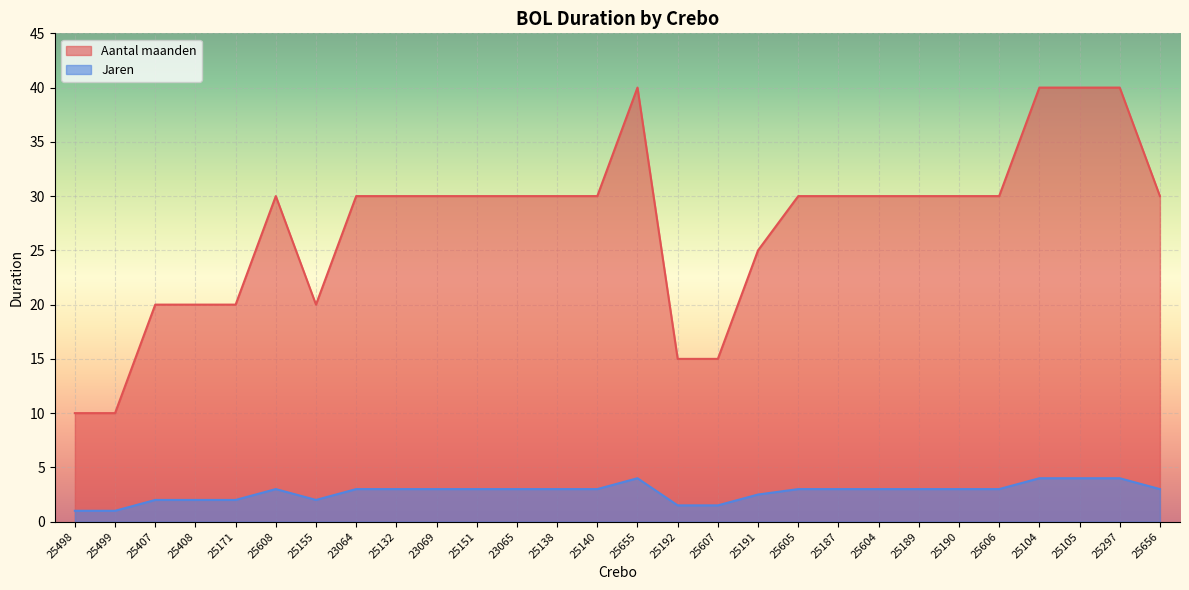

Reading right to left, list all the values displayed in this chart.

Jaren: 25656=3.0	25297=4.0	25105=4.0	25104=4.0	25606=3.0	25190=3.0	25189=3.0	25604=3.0	25187=3.0	25605=3.0	25191=2.5	25607=1.5	25192=1.5	25655=4.0	25140=3.0	25138=3.0	23065=3.0	25151=3.0	23069=3.0	25132=3.0	23064=3.0	25155=2.0	25608=3.0	25171=2.0	25408=2.0	25407=2.0	25499=1.0	25498=1.0
Aantal maanden: 25656=30.0	25297=40.0	25105=40.0	25104=40.0	25606=30.0	25190=30.0	25189=30.0	25604=30.0	25187=30.0	25605=30.0	25191=25.0	25607=15.0	25192=15.0	25655=40.0	25140=30.0	25138=30.0	23065=30.0	25151=30.0	23069=30.0	25132=30.0	23064=30.0	25155=20.0	25608=30.0	25171=20.0	25408=20.0	25407=20.0	25499=10.0	25498=10.0